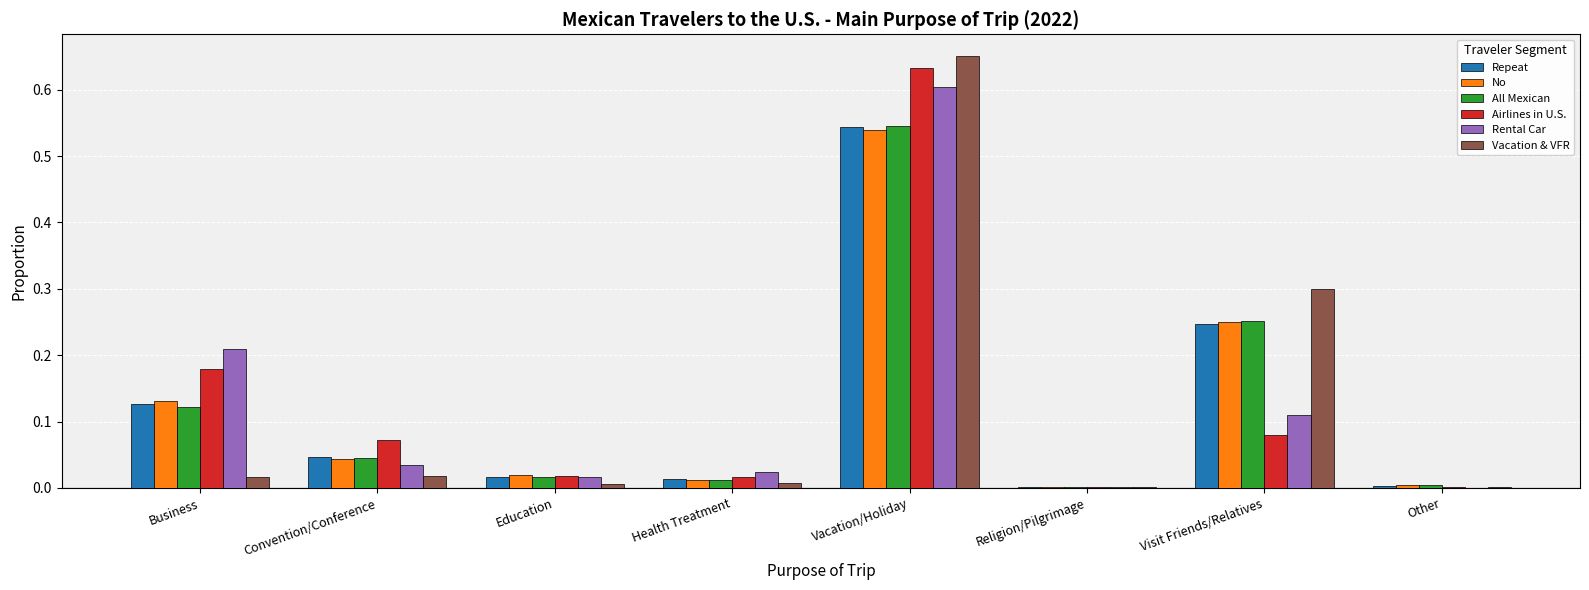

Is it true that All Mexican equals 0.3 at Vacation/Holiday?

False